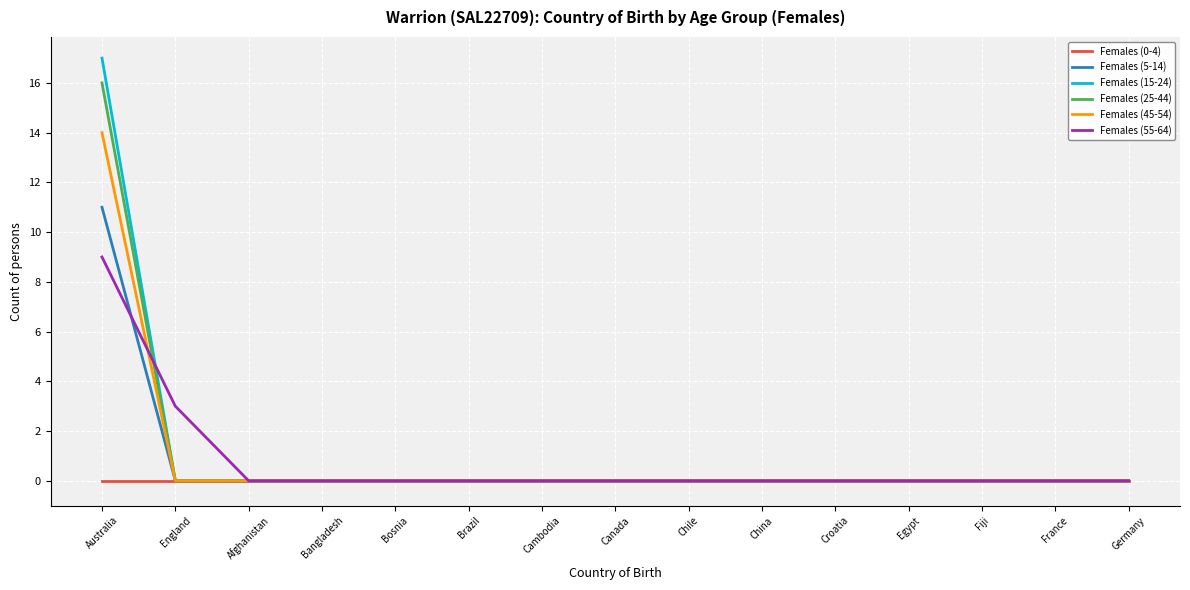

Which series has the largest range (max minus min)?

Females (15-24)